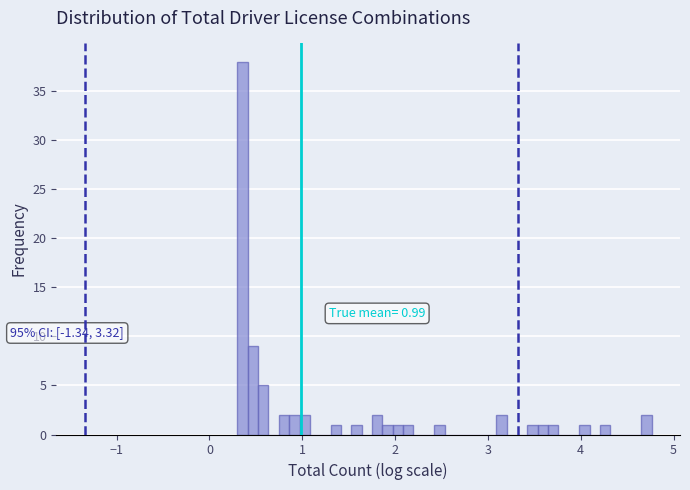

Around what value on the x-axis is the tallest bar? Give the approximate position of its centre, as read against the axis.

0.4